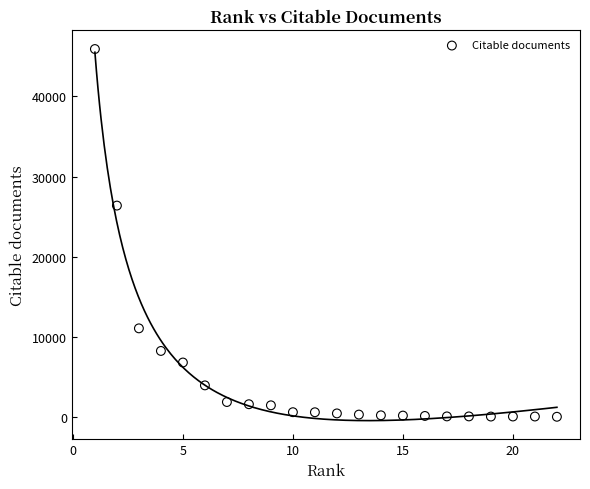

What Y value in the scatter plot is closest to 22962?

26373